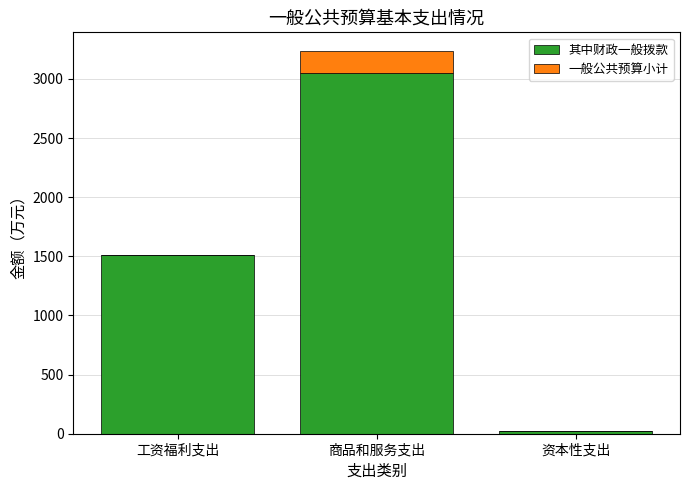

The value of 其中财政一般拨款 at 工资福利支出 is 680.4. True or false?

False